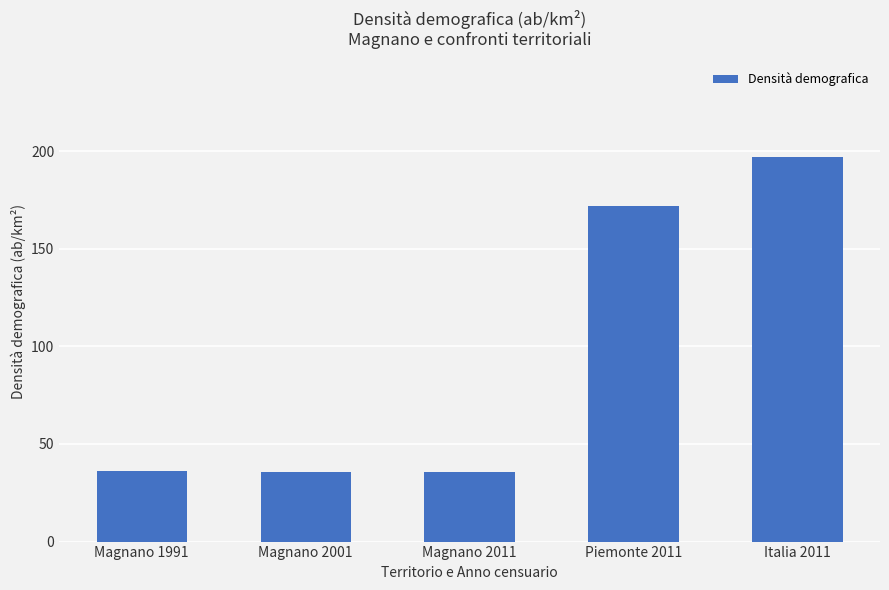

The chart shows a value of 171.9 at Piemonte 2011. True or false?

True